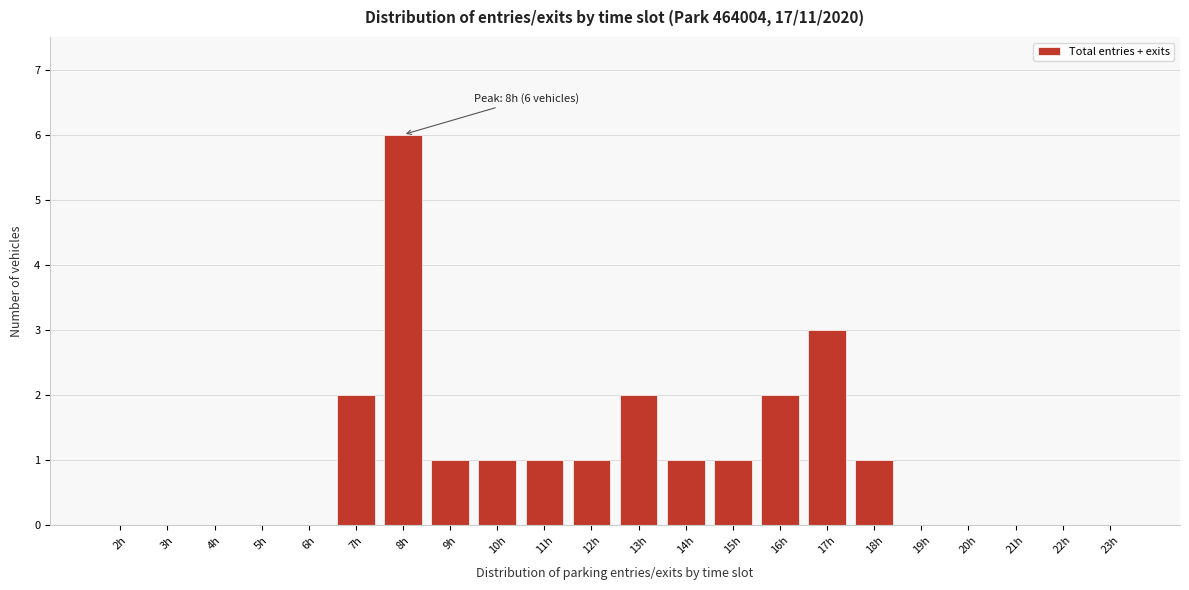

Reading right to left, what are all the values shown in this chart?

23h=0	22h=0	21h=0	20h=0	19h=0	18h=1	17h=3	16h=2	15h=1	14h=1	13h=2	12h=1	11h=1	10h=1	9h=1	8h=6	7h=2	6h=0	5h=0	4h=0	3h=0	2h=0